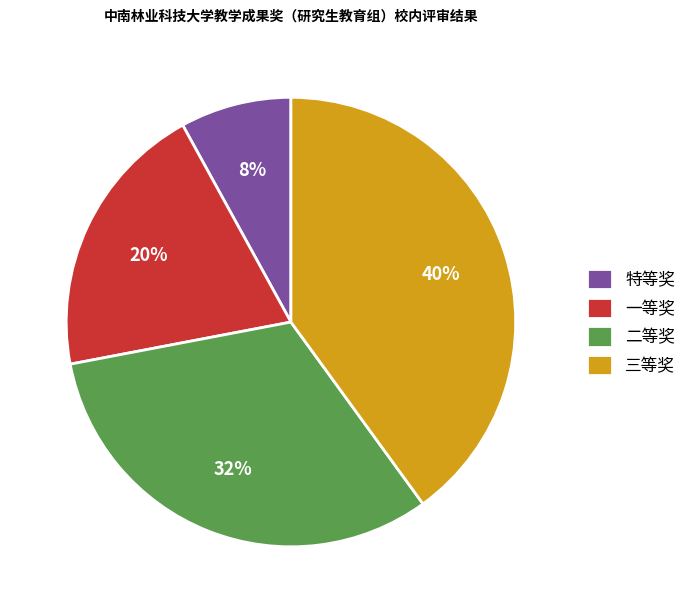

Does any single category account for the majority?

No